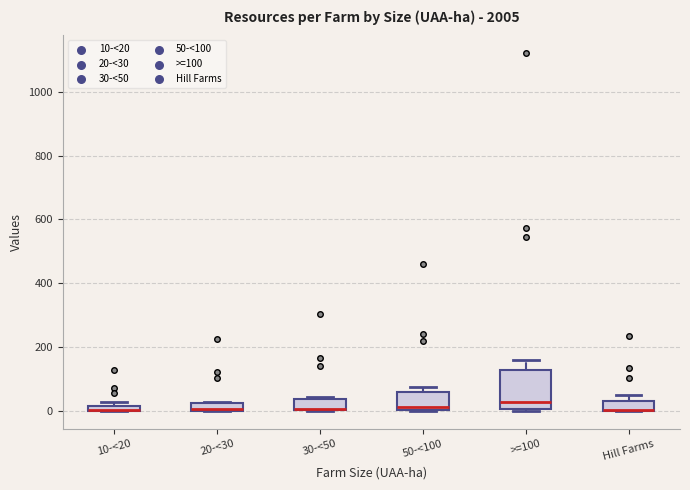

Comparing the boxes themselves (not the whiskers), which one is the tallest?

>=100